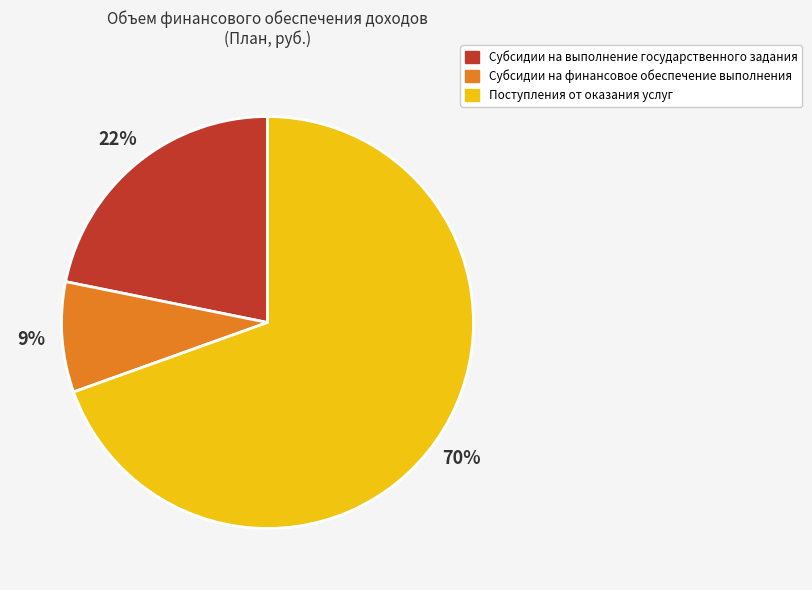

To the nearest percent, what is the average slice percentage?

33%